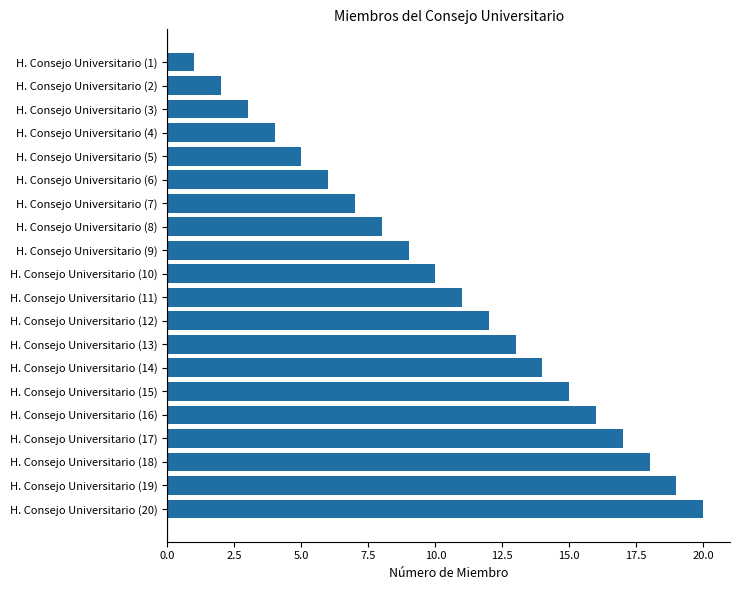

True or false: the data shows 14 at H. Consejo Universitario (14).

True